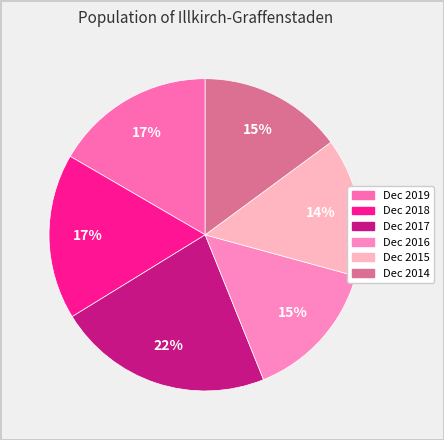

How much of the chart is everything except Dec 2016?

85.4%